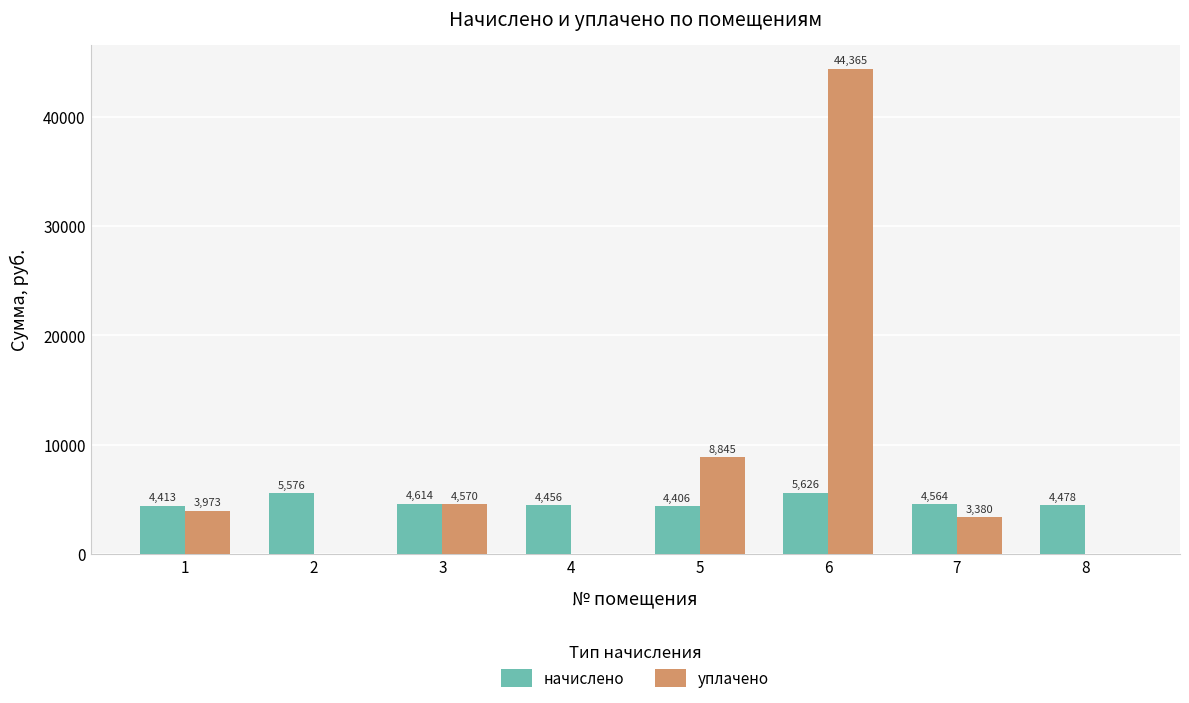

Is it true that начислено equals 7401.2 at 4?

False